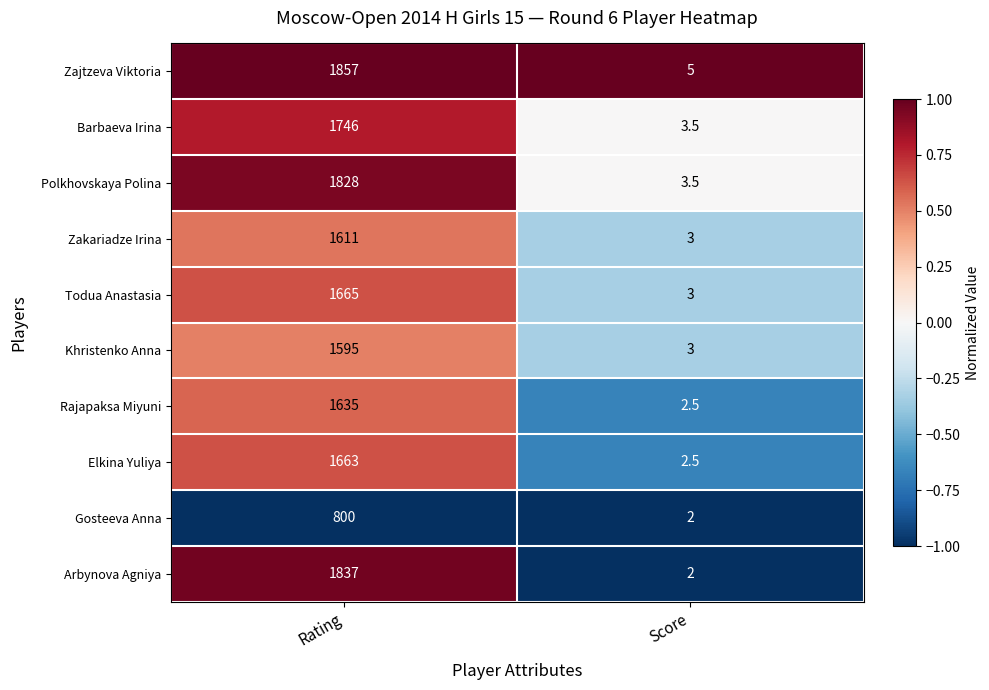

Which series changed the most between Rating and Score?

Zajtzeva Viktoria